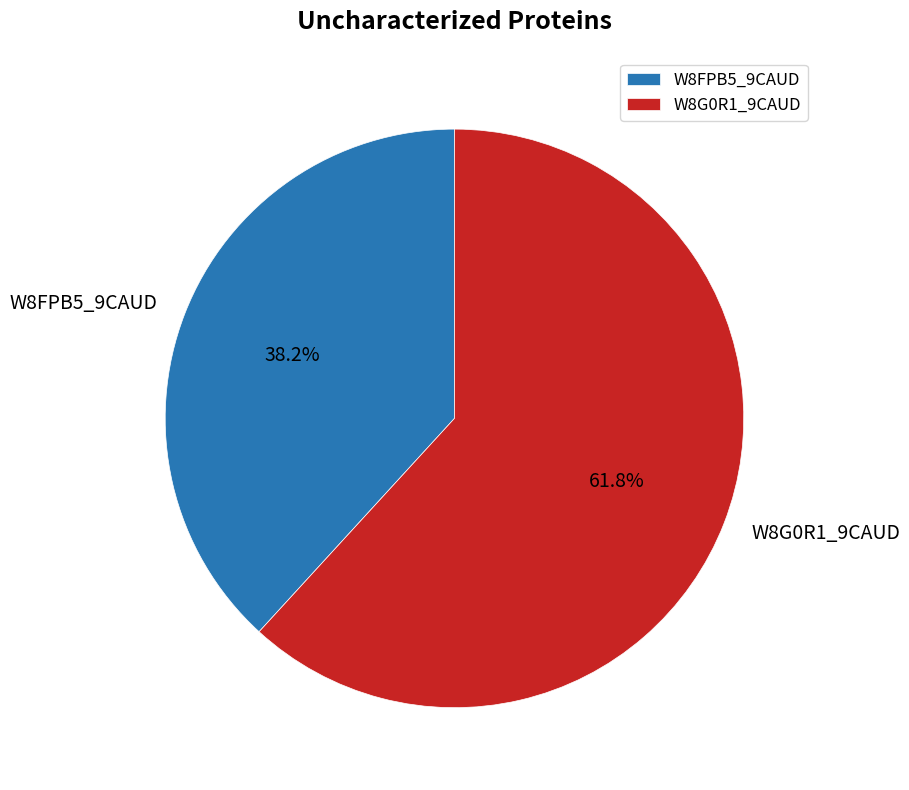

What percentage is the W8FPB5_9CAUD slice, to the nearest percent?

38%